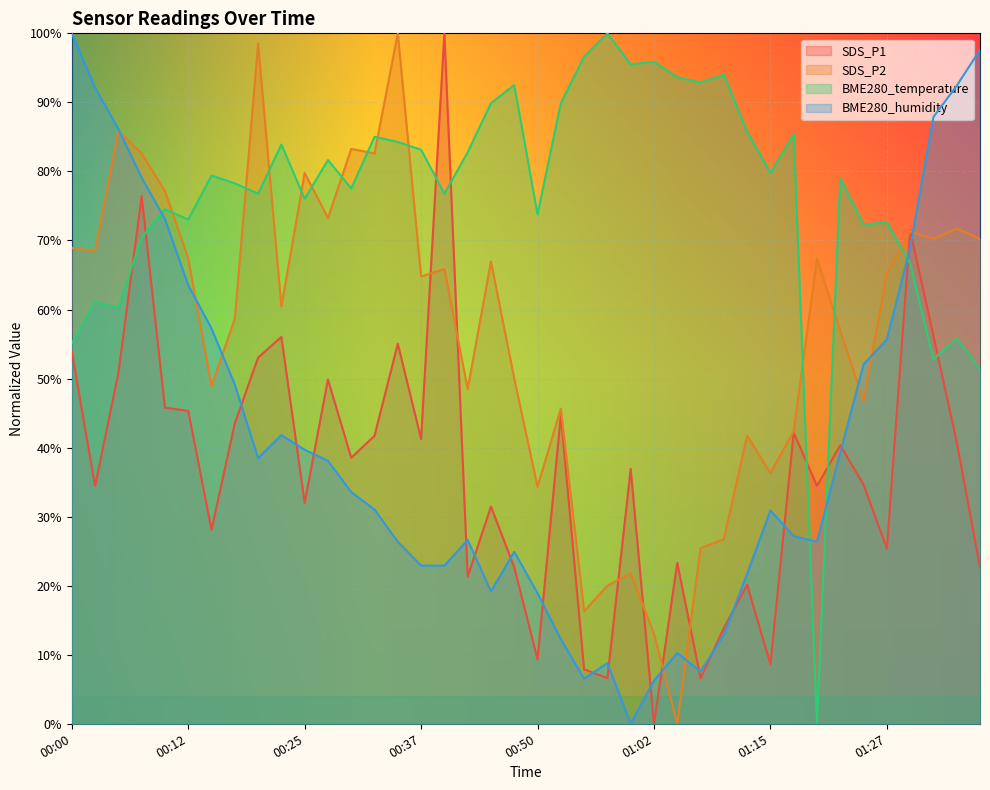

How many data points in SDS_P2 are above 0?

39